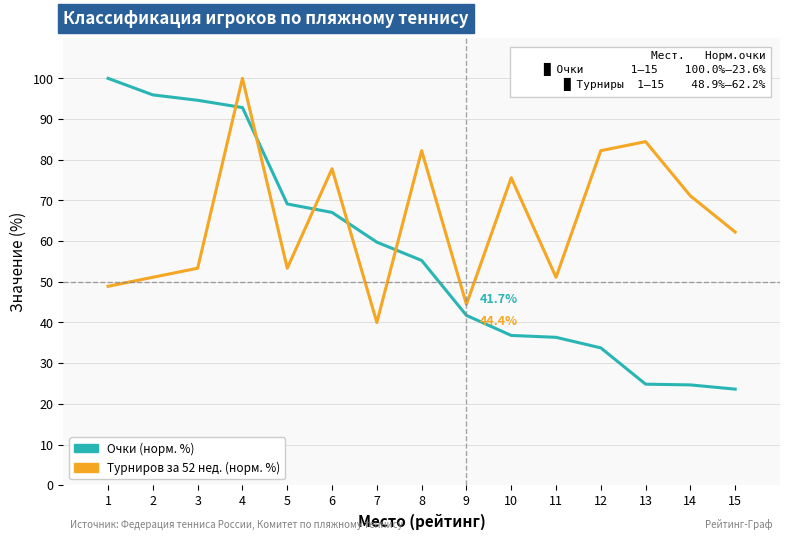

True or false: Турниров за 52 нед. (норм. %) has a value of 36.1 at 15.

False